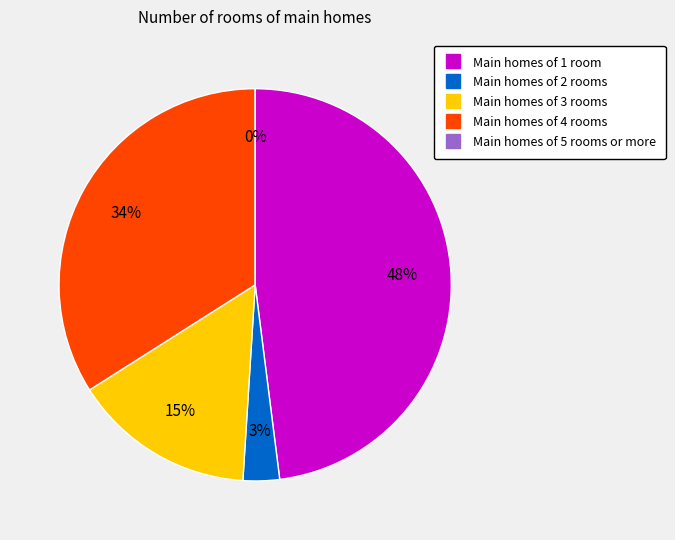

Is 2 the majority of the pie?

No